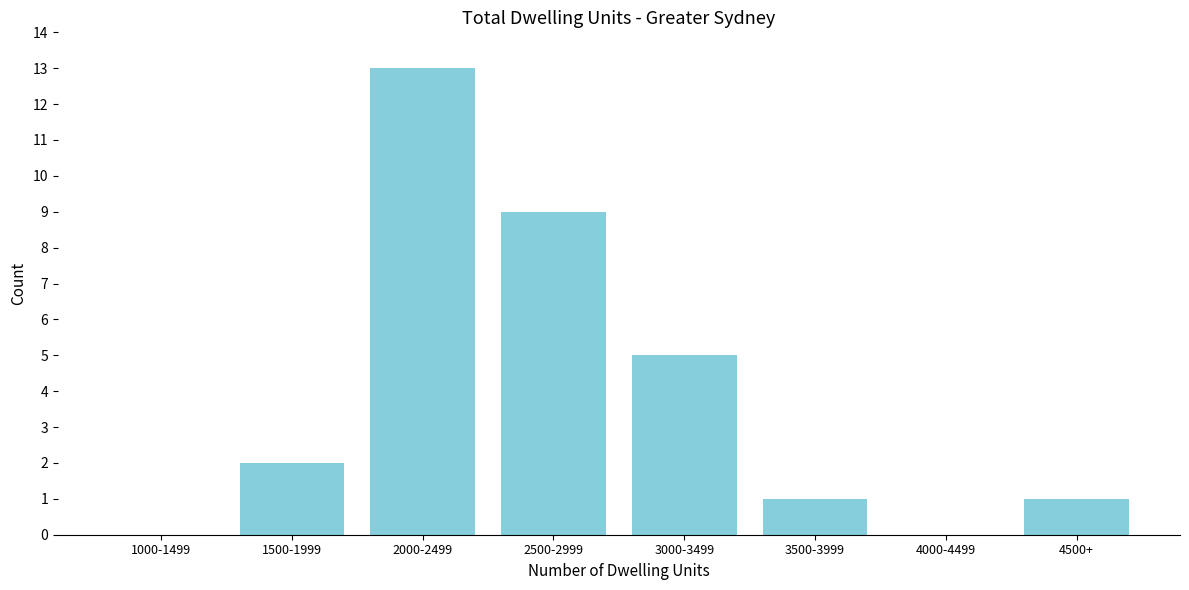

Reading left to right, what are all the values shown in this chart?

1000-1499=0	1500-1999=2	2000-2499=13	2500-2999=9	3000-3499=5	3500-3999=1	4000-4499=0	4500+=1